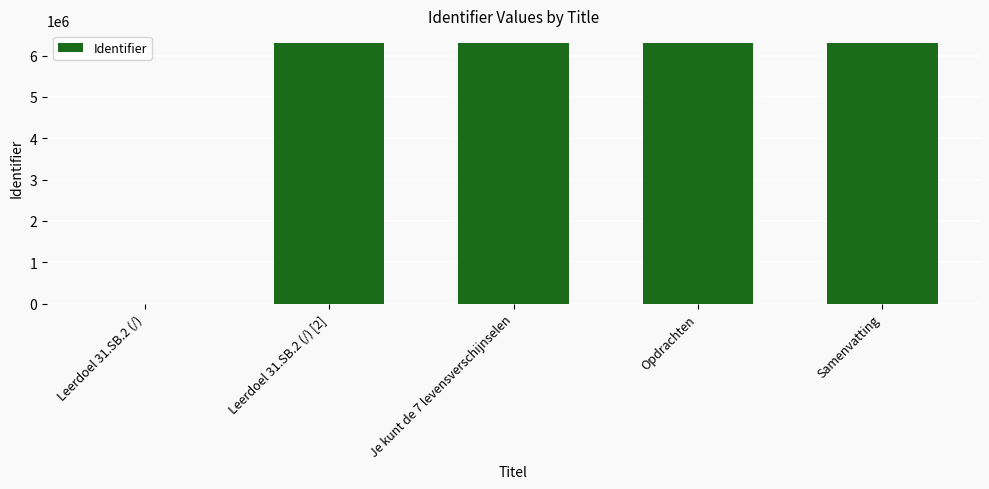

What is the maximum value shown in the chart?

6293964